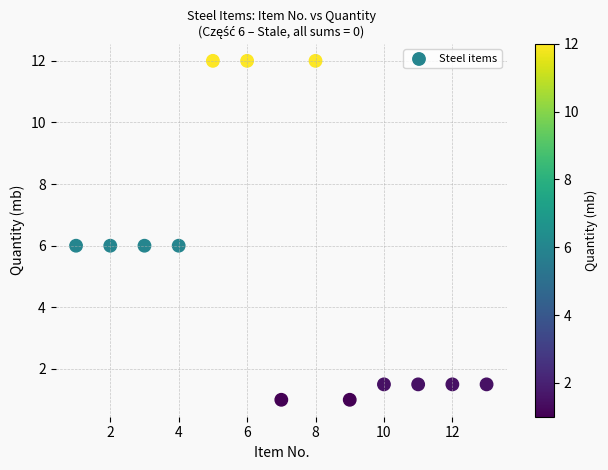

What is the range of Y values (max minus min)?

11.0